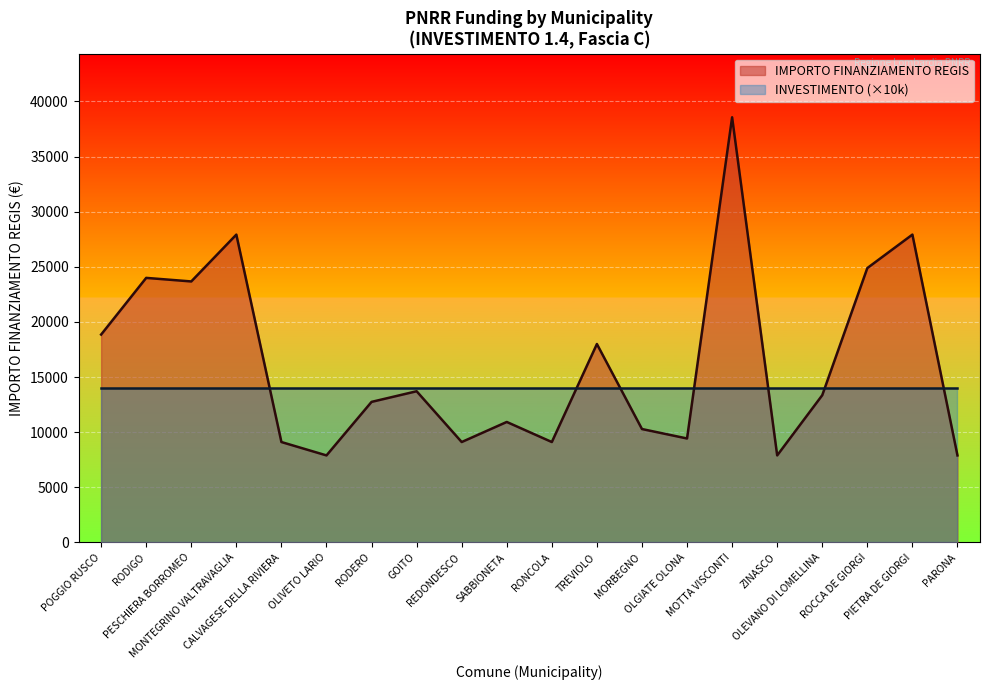

What is the difference between the values at ROCCA DE GIORGI and SABBIONETA?

13961